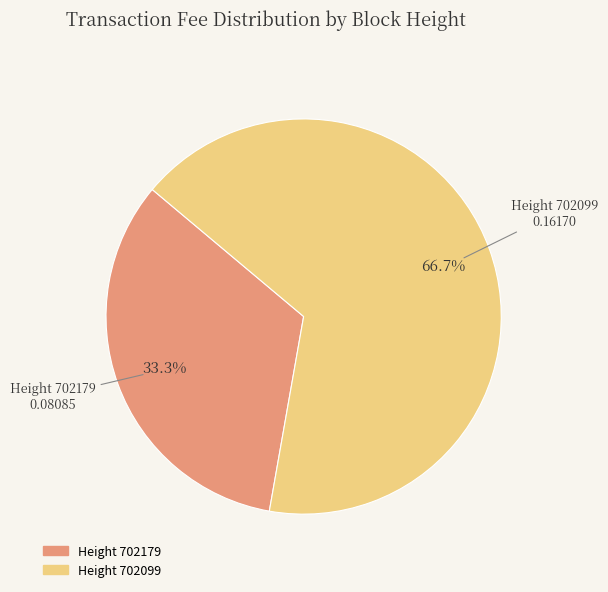

Is there any slice that represents more than half of the pie?

Yes